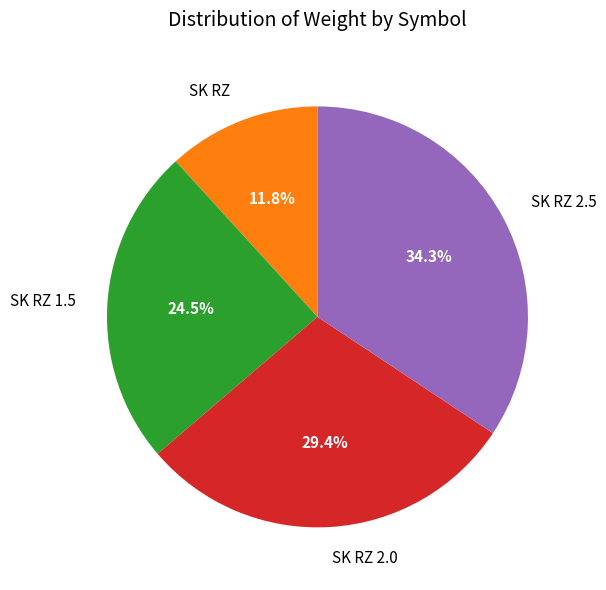

To the nearest percent, what portion does SK RZ represent?

12%